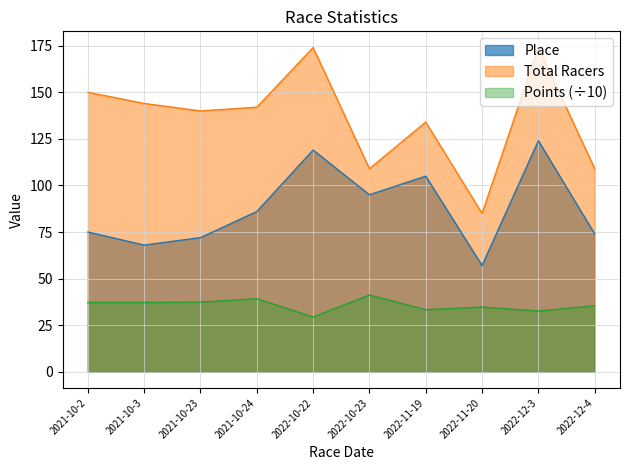

What is the label of the 8th point from the right?

2021-10-23